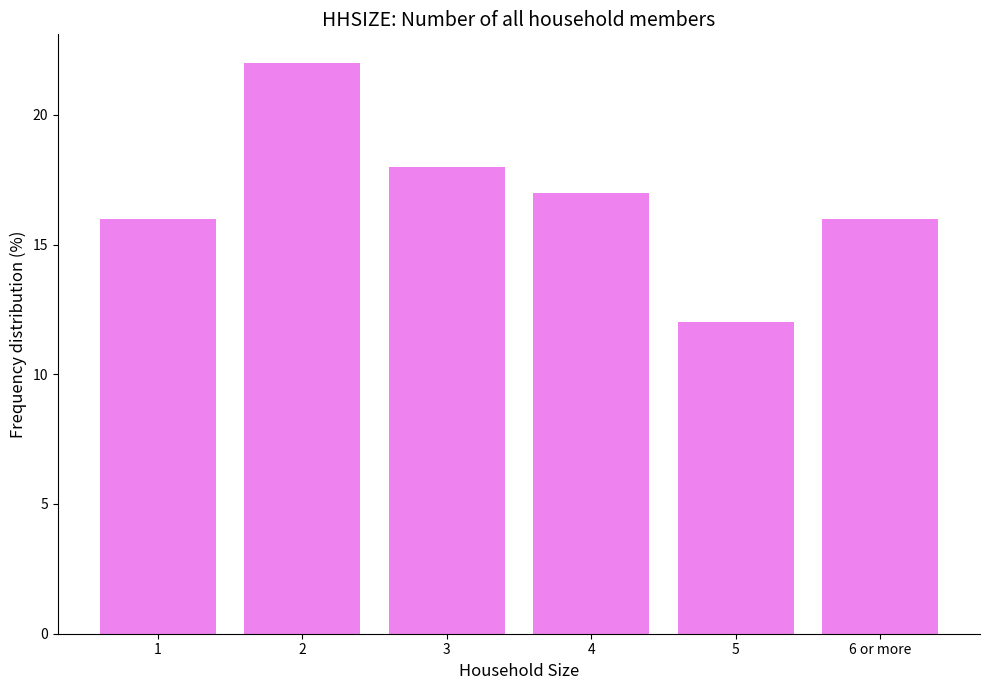

What is the label of the 5th bar from the right?

2